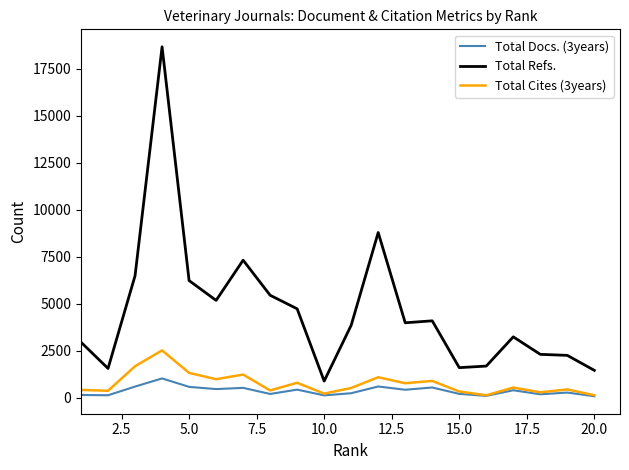

In Total Docs. (3years), how many points are lower than both neighbors (excluding endpoints)?

7